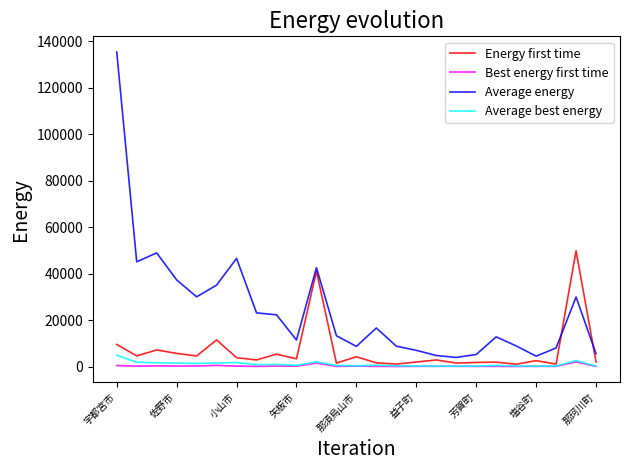

Rank the series by their maximum value, from highest to lowest.

Average energy, Energy first time, Average best energy, Best energy first time